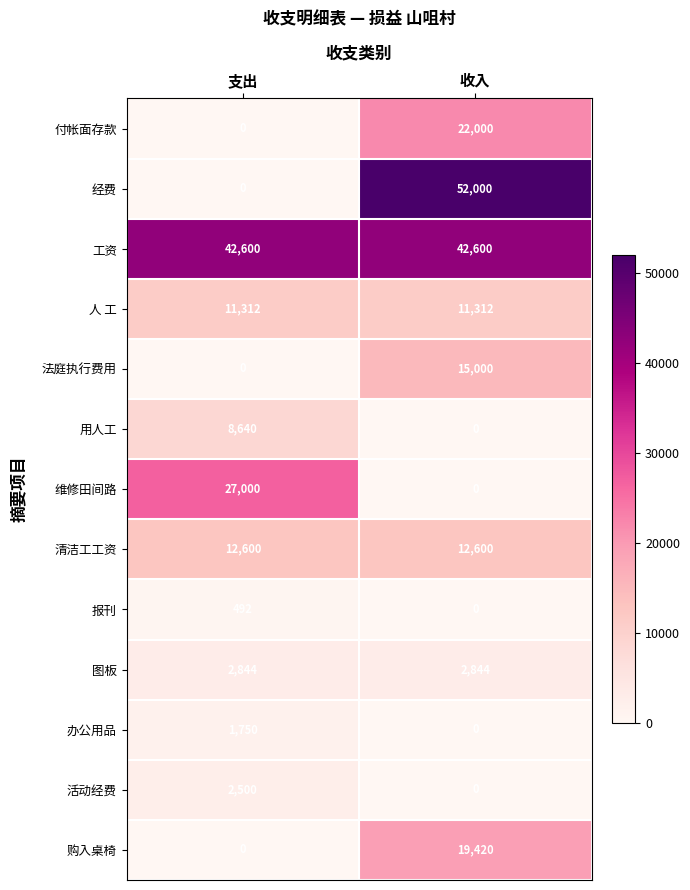

What is the sum of all 维修田间路 values?

27000